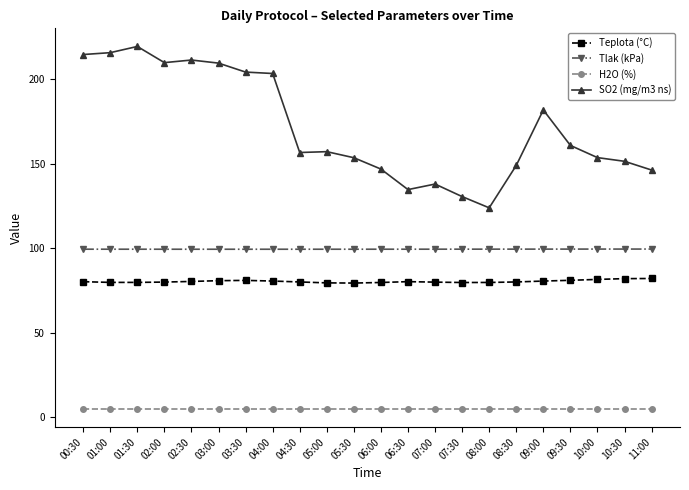

What is the spread (max minus min) of values at 08:00?

119.0